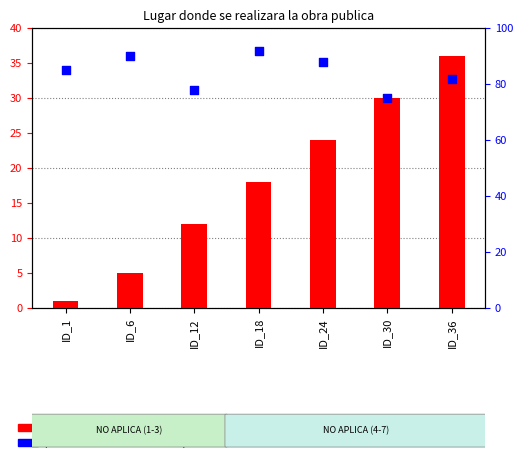

Which series has the largest total across all categories?

percentile rank within the sample